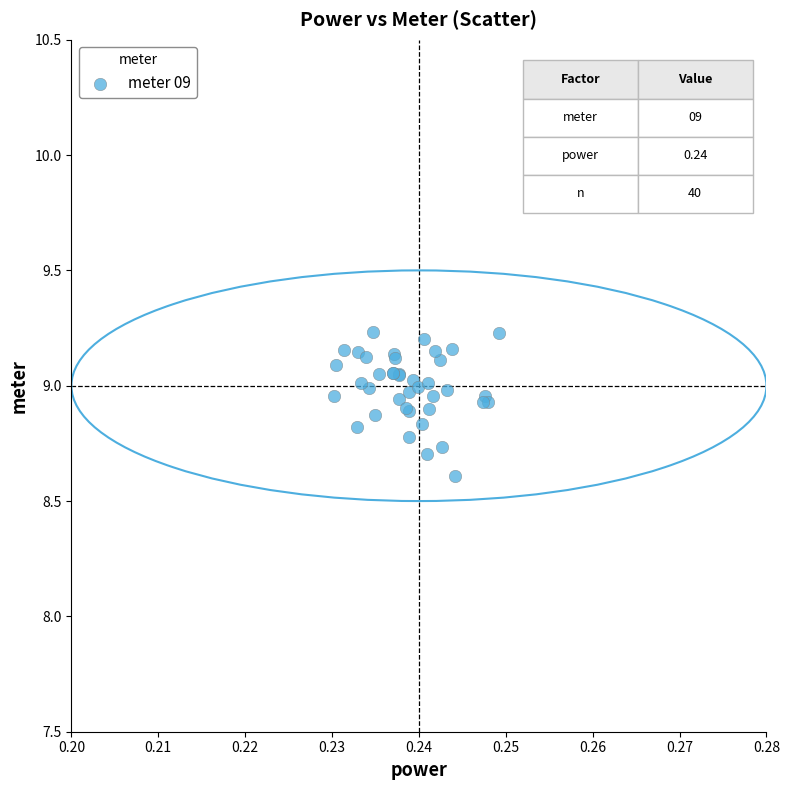

What Y value in the scatter plot is closest to 8?

8.6